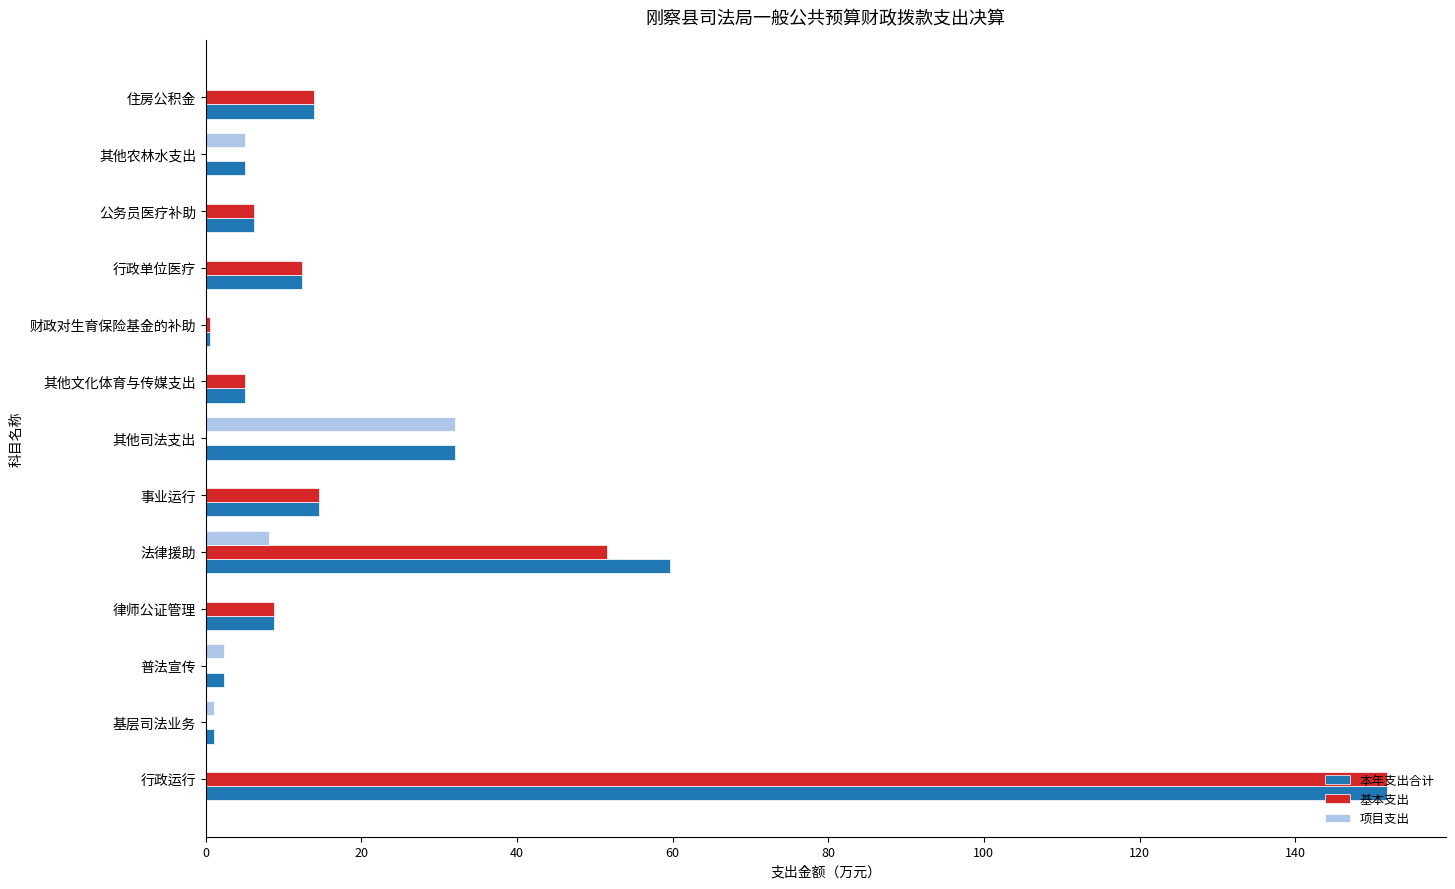

What is the total value across all series at 律师公证管理?

17.6